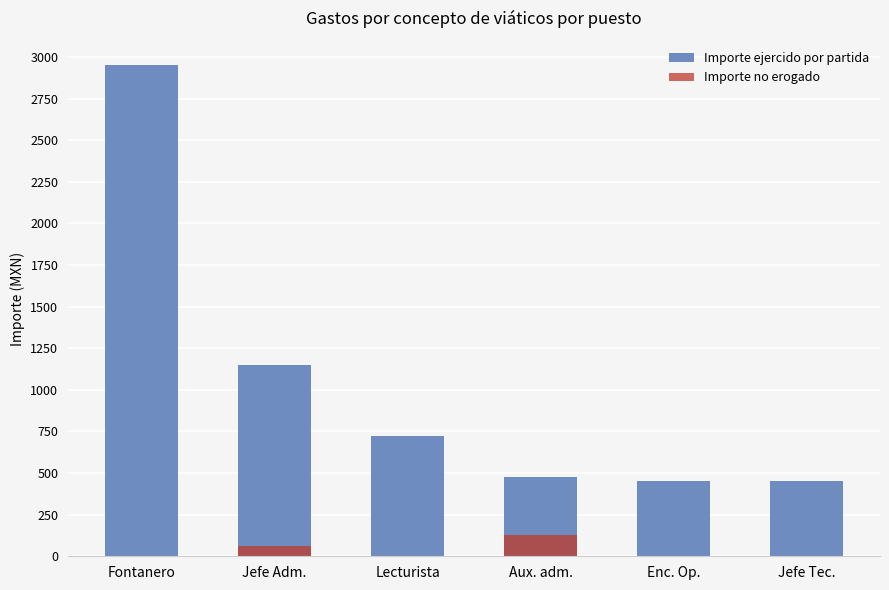

How many groups of bars are there?

6